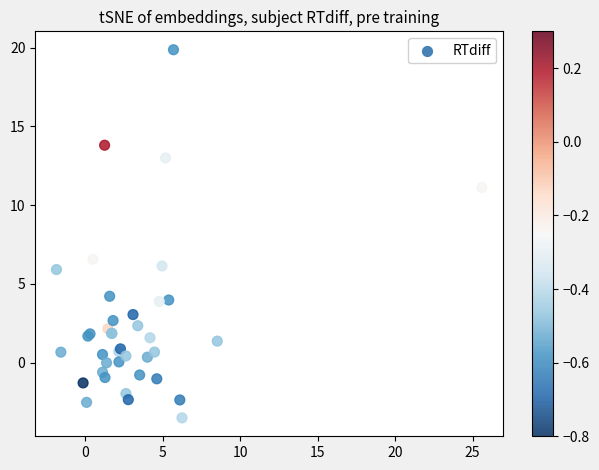

What Y value in the scatter plot is closest to 8?

6.6